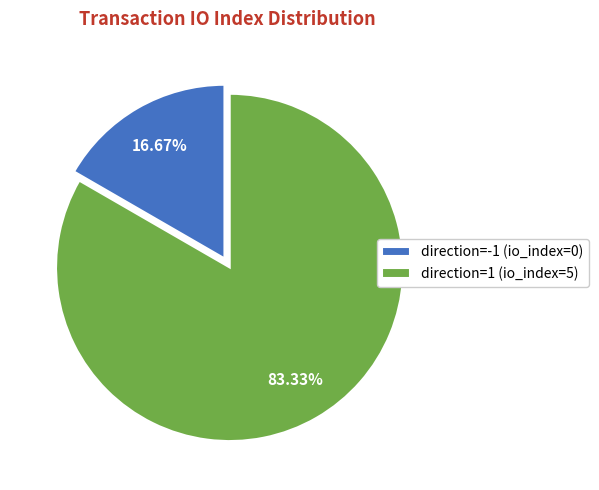

Is the sum of direction=1 (io_index=5) and direction=-1 (io_index=0) greater than half?

Yes